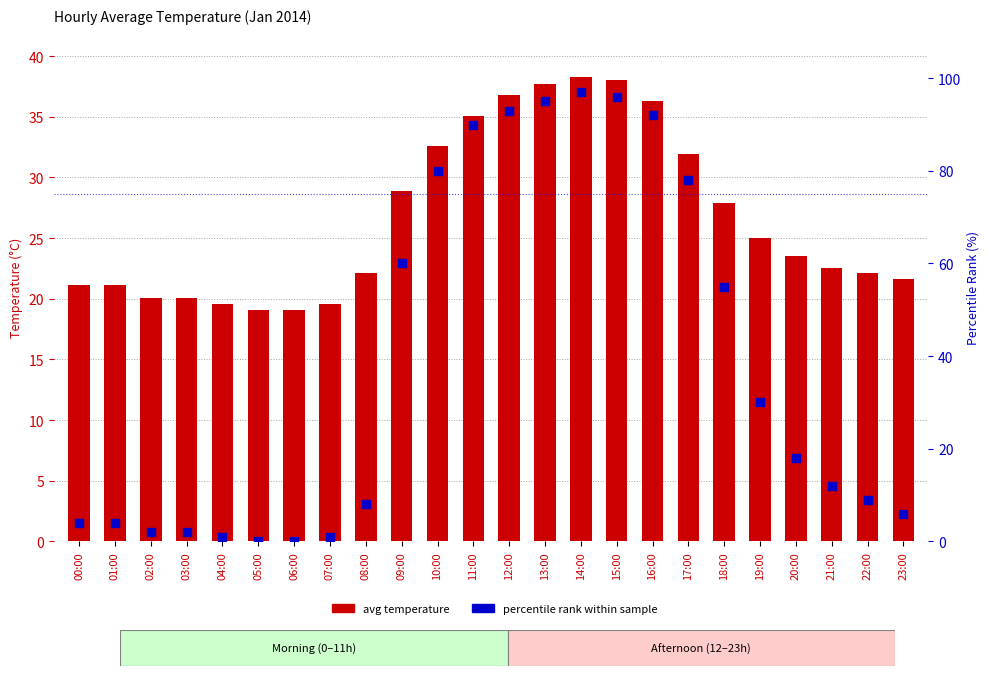

What are all the series names shown in the legend?

avg temperature, percentile rank within sample